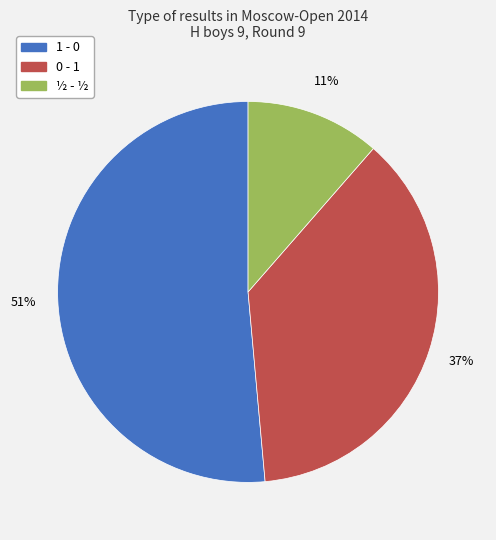

Which category has the biggest portion of the pie?

1 - 0